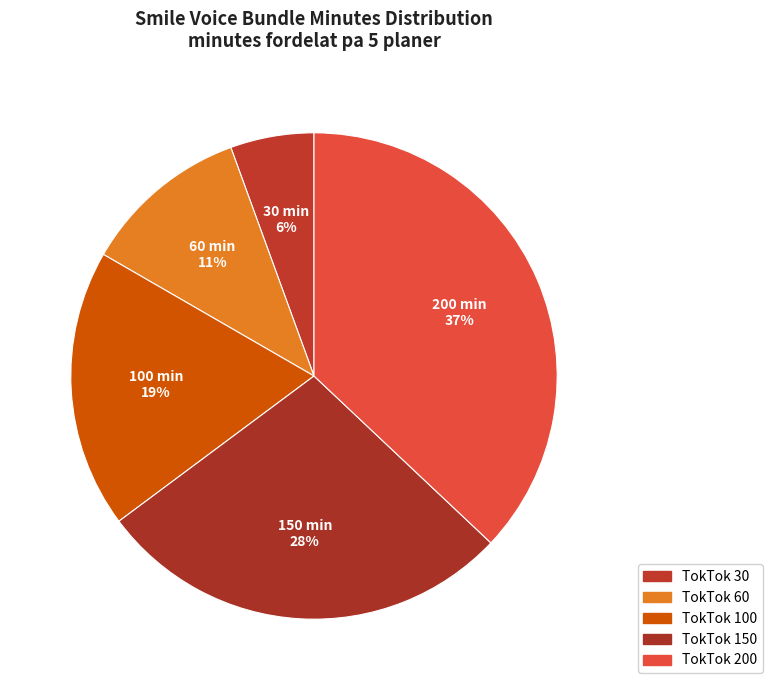

Which category has the smallest portion of the pie?

TokTok 30